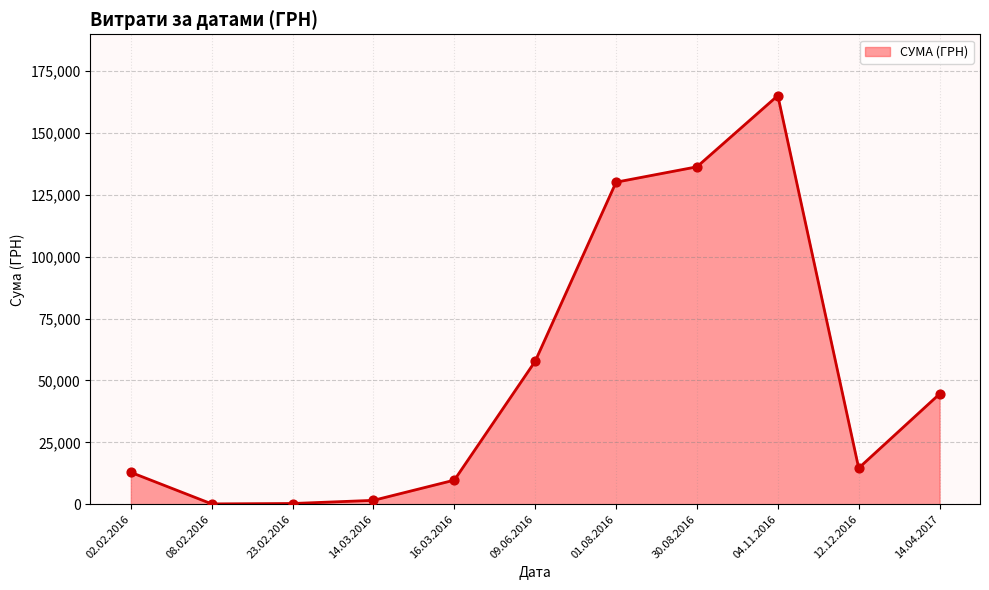

Which has a higher value, 04.11.2016 or 02.02.2016?

04.11.2016